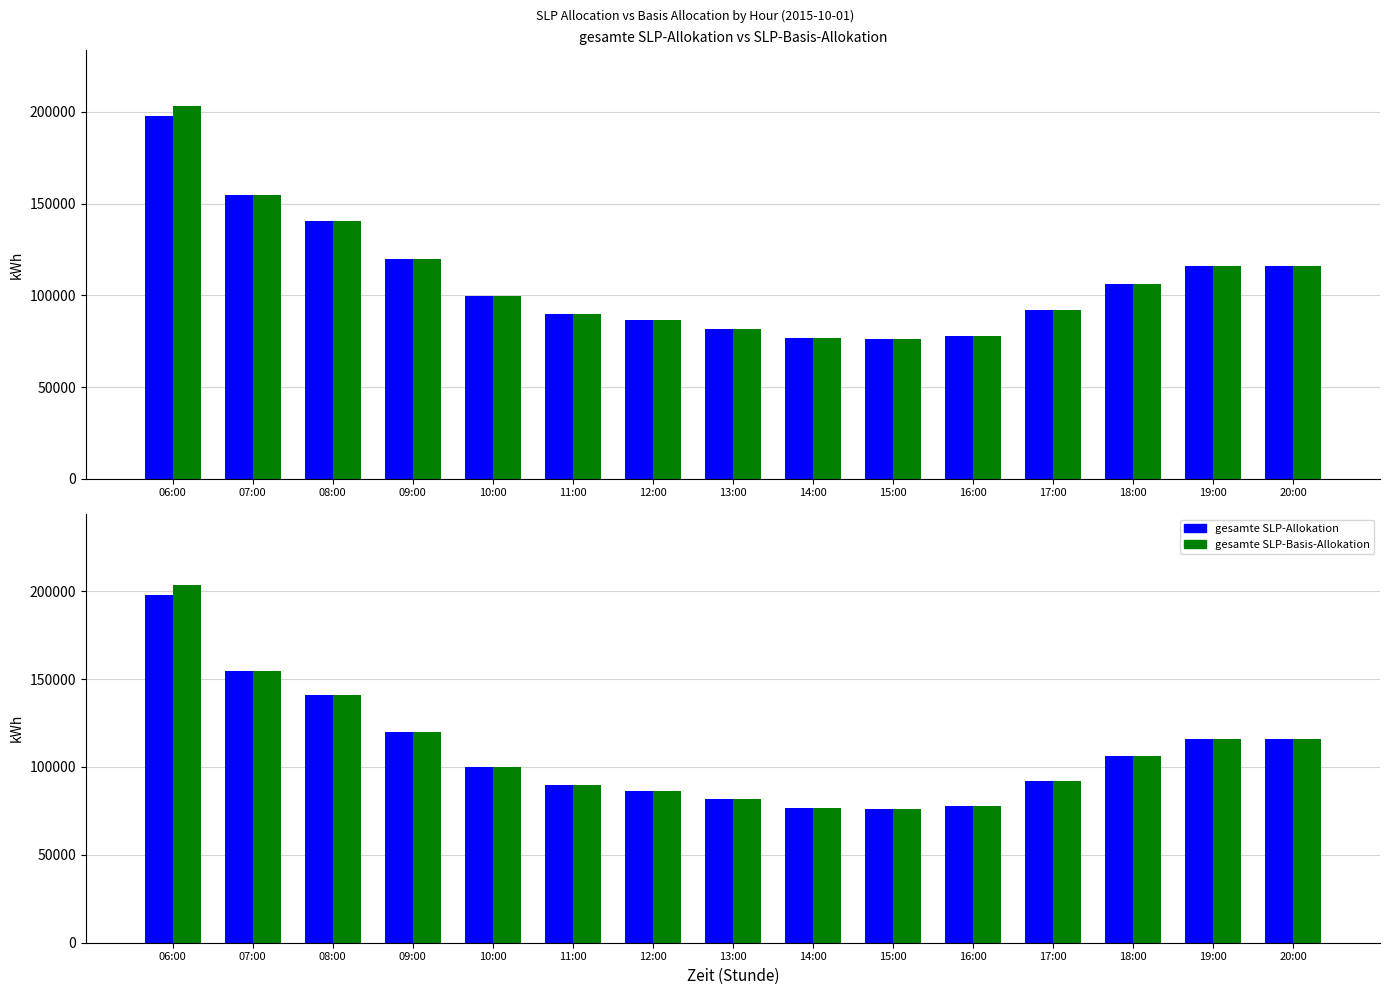

Rank the series by their average value, from highest to lowest.

gesamte SLP-Basis-Allokation, gesamte SLP-Allokation